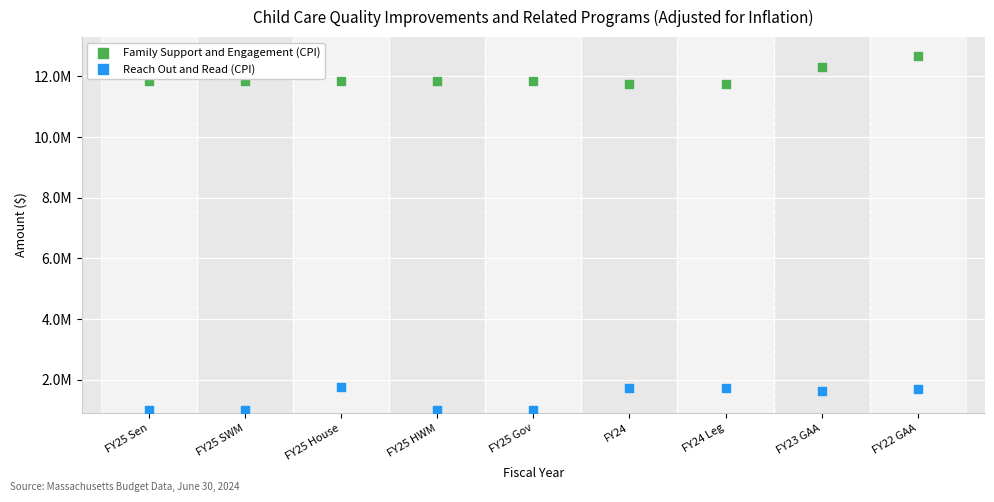

What are all the series names shown in the legend?

Family Support and Engagement (CPI), Reach Out and Read (CPI)